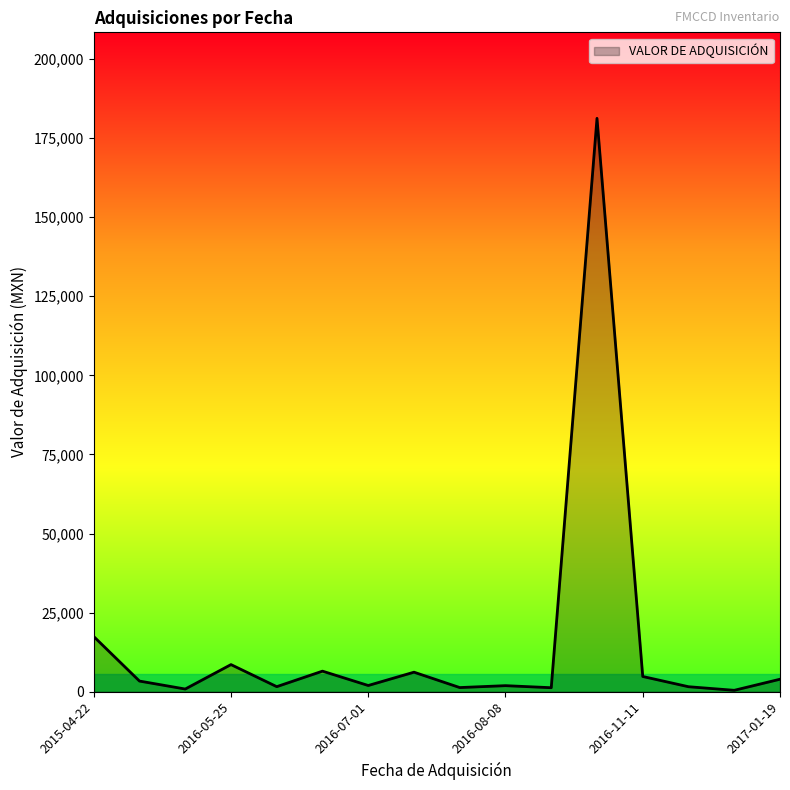

What is the difference between the maximum and minimum values?

180831.0